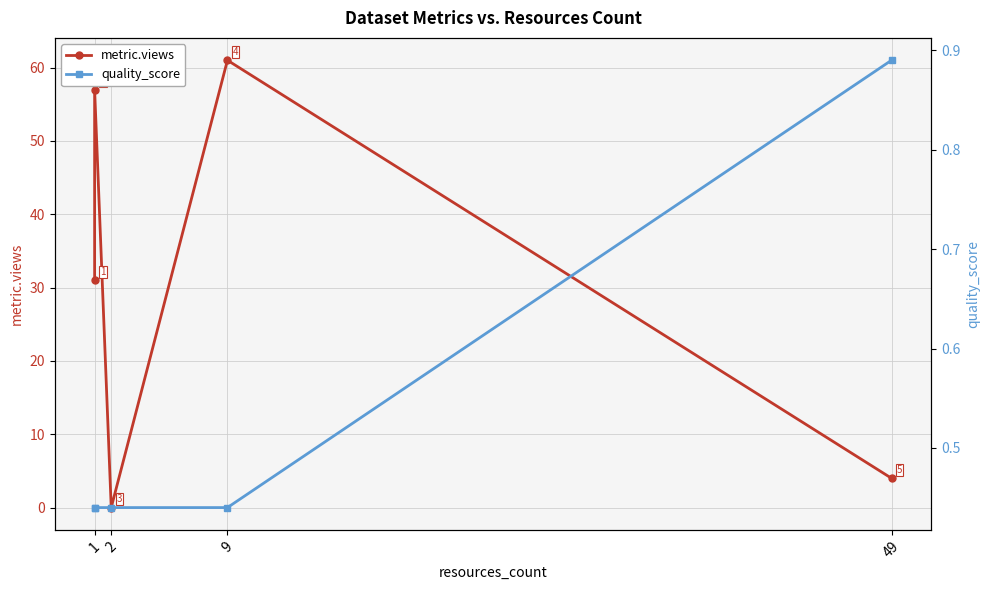

What is the difference between the second highest and minimum values in the metric.views series?

57.0